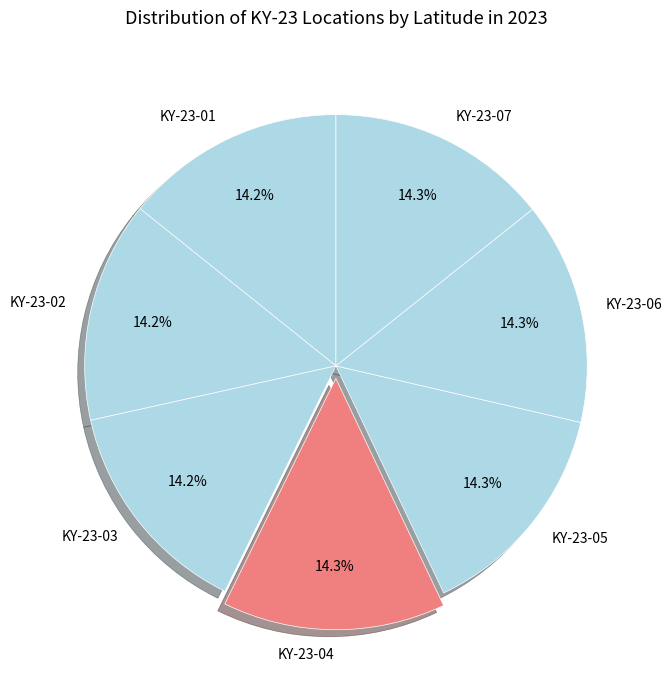

What is the ratio of the value at KY-23-07 to the value at KY-23-03?

1.0